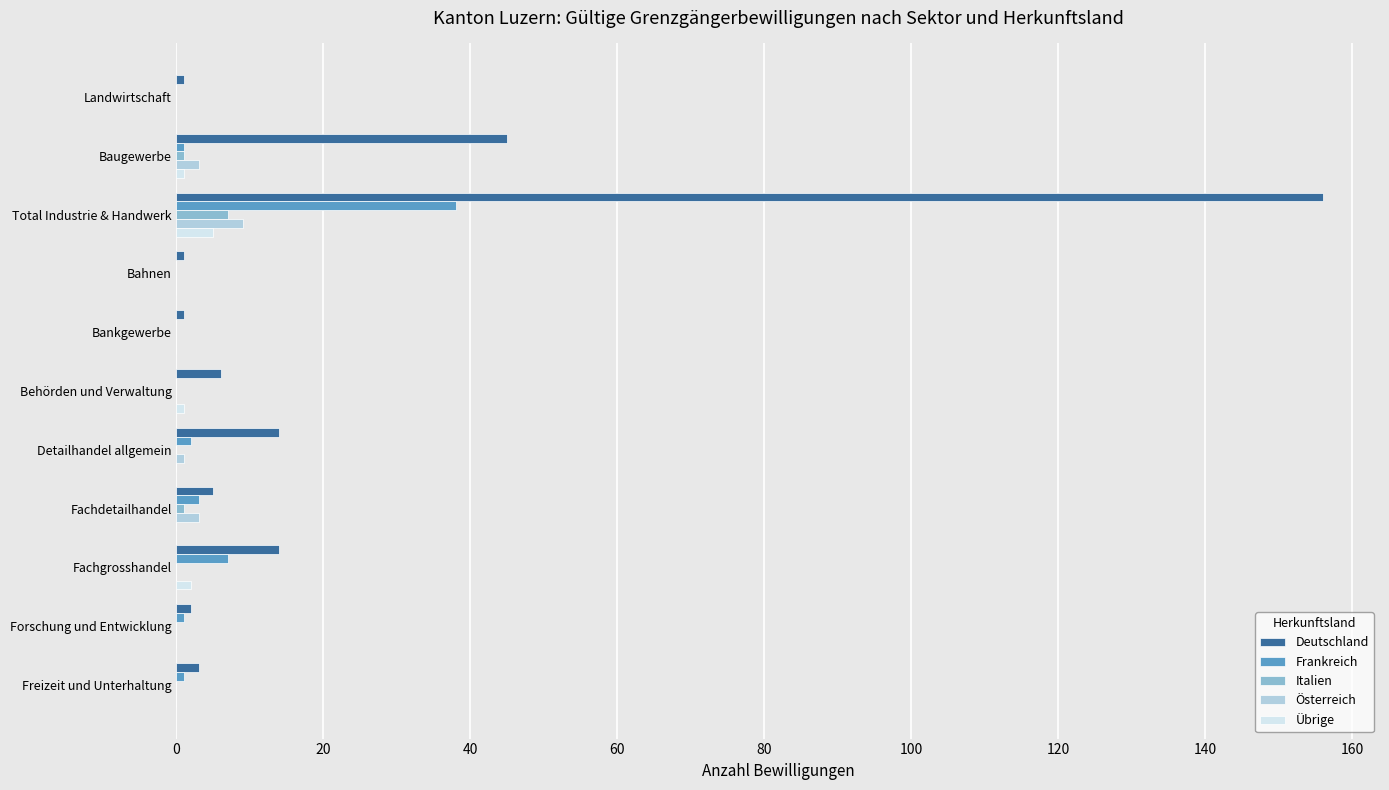

Where is Frankreich nearest to the value 19?

Fachgrosshandel